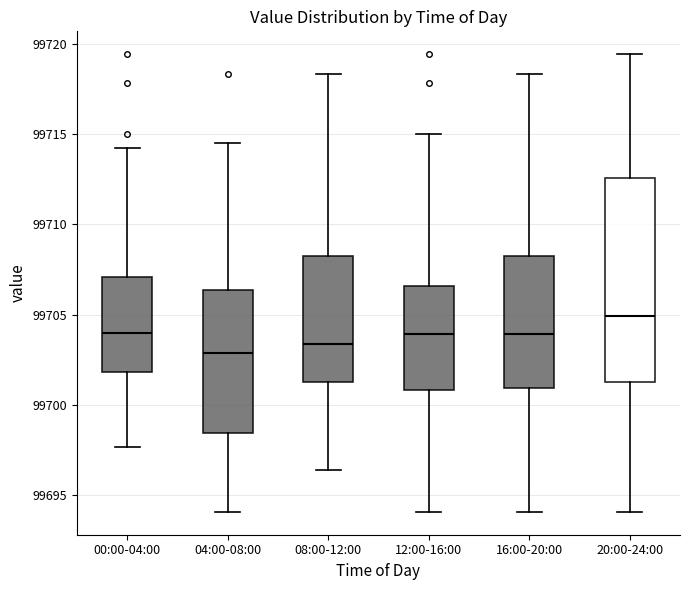

Reading left to right, transcribe this box plot: for each box, give where its median line is, the range the box spans, and where its two whiskers end, as read against the y-axis. The values are not printed on the chart, so give them approximately, as read against the axis.

00:00-04:00: median 99704.0, box 99702.0 to 99707.0, whiskers 99697.5 to 99714.5
04:00-08:00: median 99703.0, box 99698.5 to 99706.5, whiskers 99694.0 to 99714.5
08:00-12:00: median 99703.5, box 99701.5 to 99708.5, whiskers 99696.5 to 99718.5
12:00-16:00: median 99704.0, box 99701.0 to 99706.5, whiskers 99694.0 to 99715.0
16:00-20:00: median 99704.0, box 99701.0 to 99708.5, whiskers 99694.0 to 99718.5
20:00-24:00: median 99705.0, box 99701.5 to 99712.5, whiskers 99694.0 to 99719.5